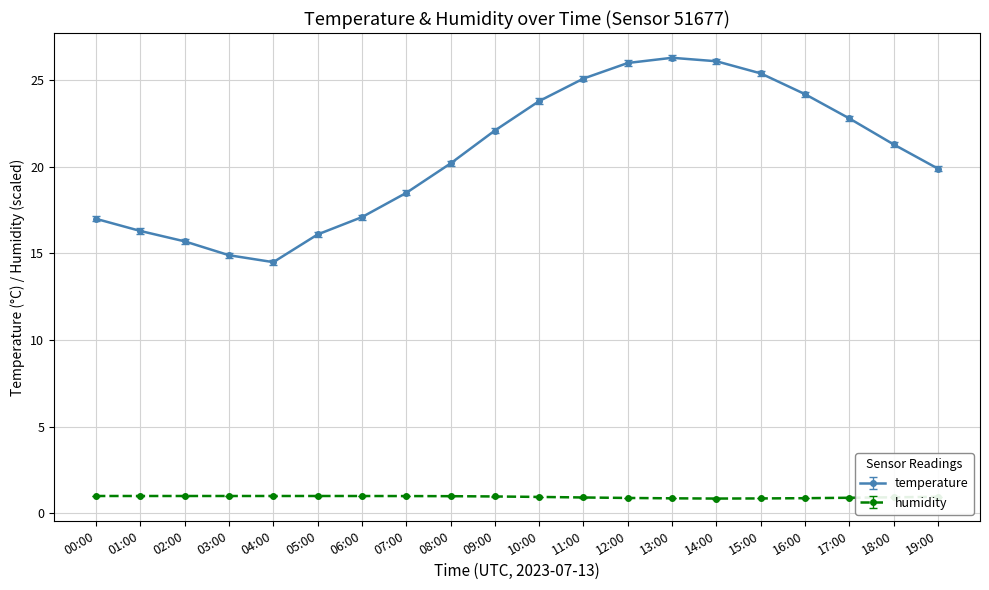

At which label does temperature first exceed 21?

09:00